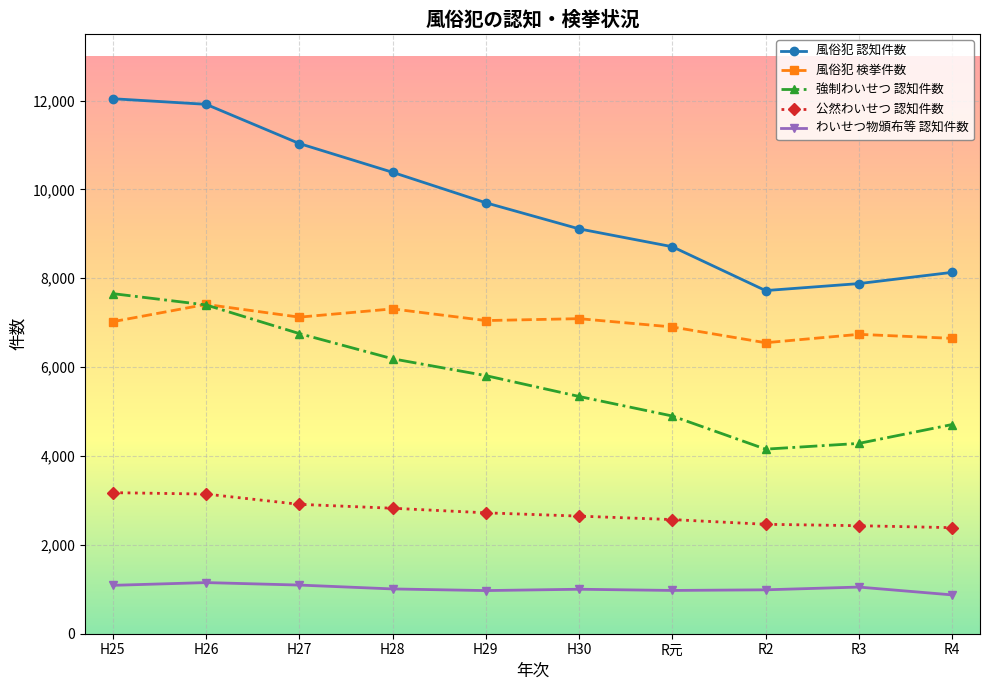

True or false: わいせつ物頒布等 認知件数 and 風俗犯 検挙件数 intersect in this chart.

False